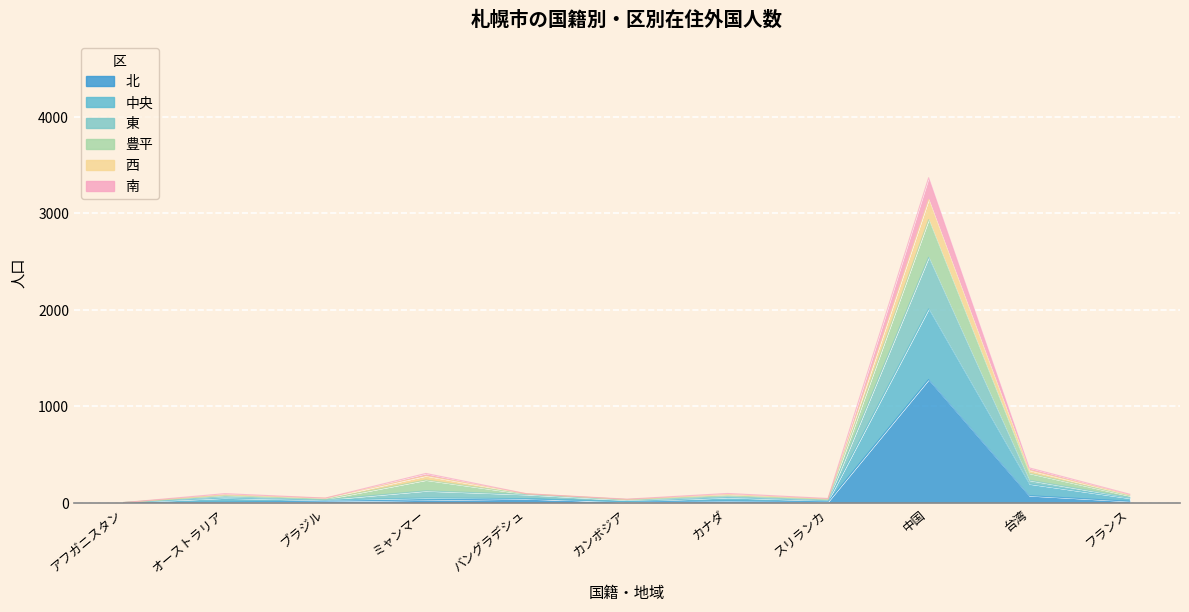

List the labels in order of 南 value, largest first.

中国, 台湾, ミャンマー, バングラデシュ, オーストラリア, カナダ, フランス, ブラジル, スリランカ, カンボジア, アフガニスタン